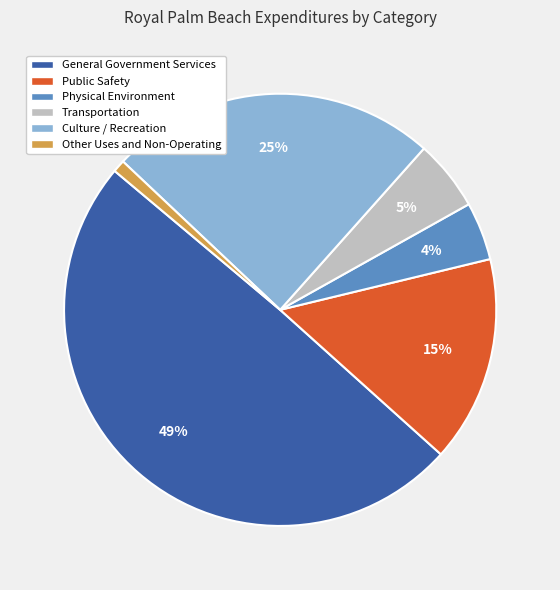

Which has a higher value, Physical Environment or Transportation?

Transportation